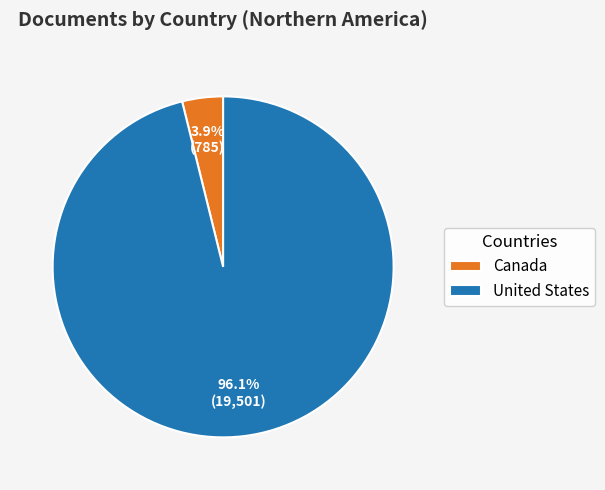

Which slice is the largest?

United States